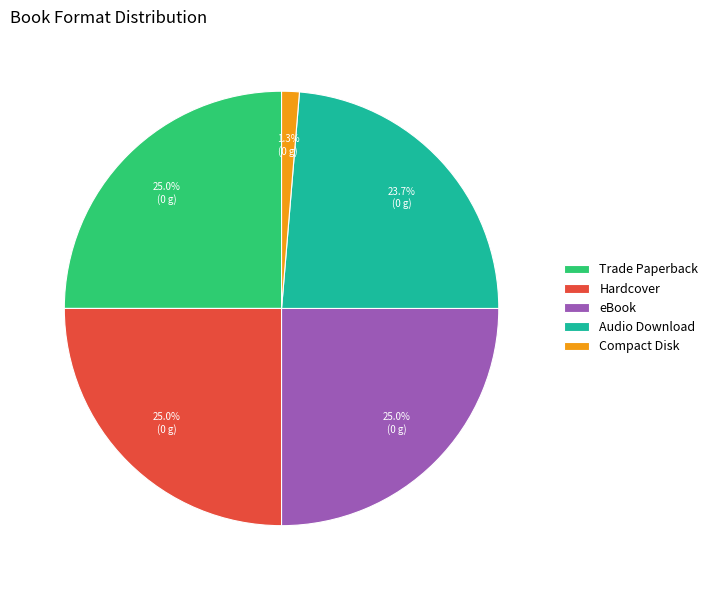

To the nearest percent, what is the average slice percentage?

20%